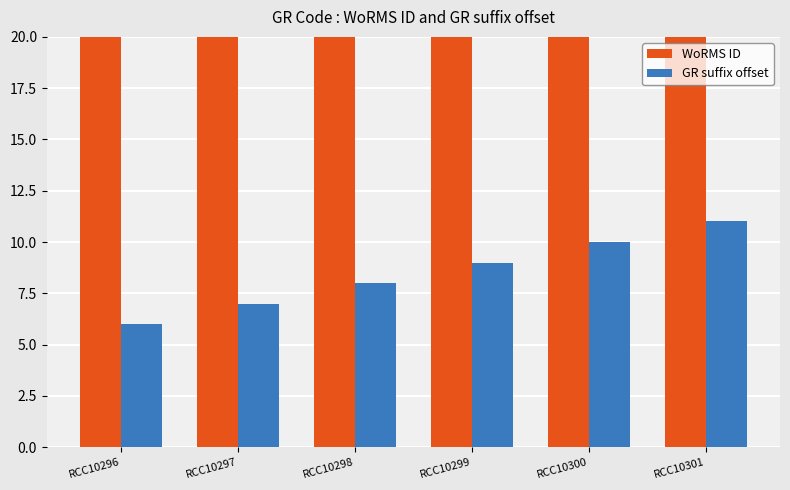

At how many categories does at least one series exceed 409753?

6